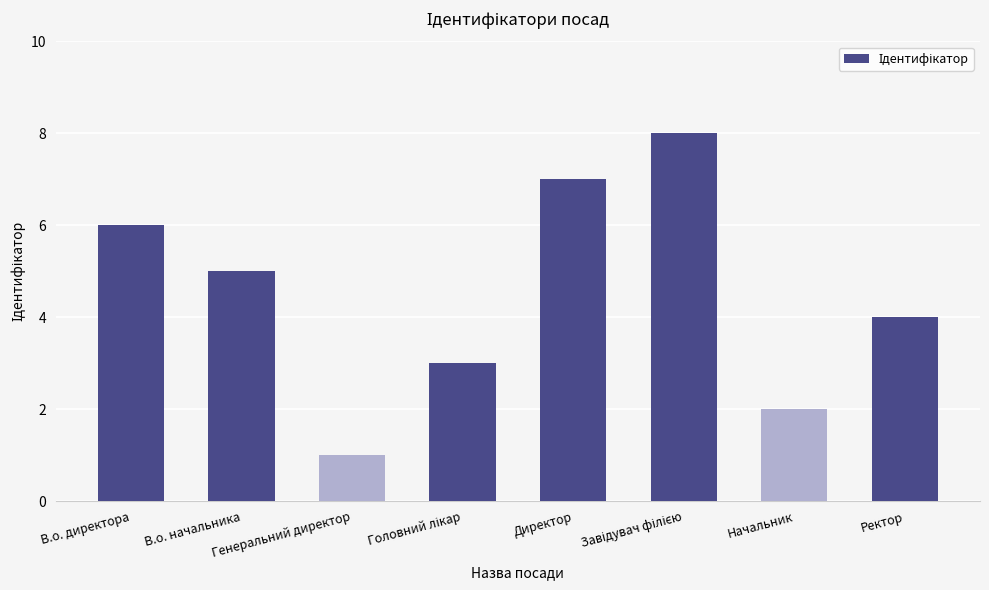

How many distinct data groups are displayed?

1